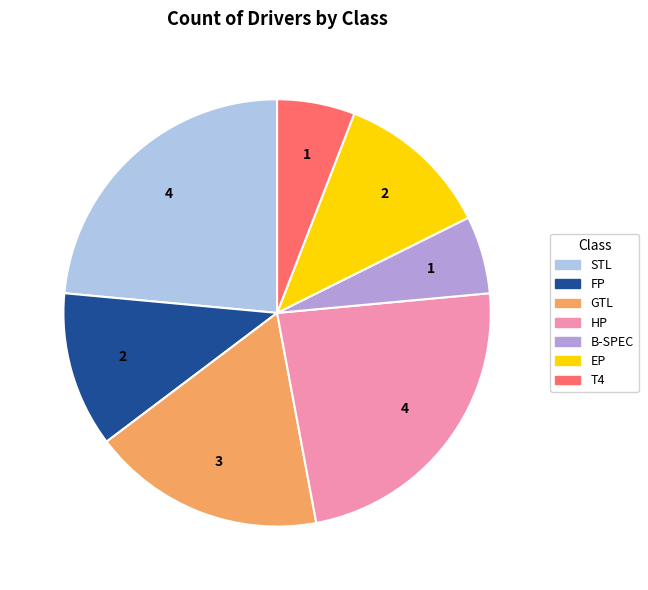

Do STL and T4 together represent more than half of the pie?

No